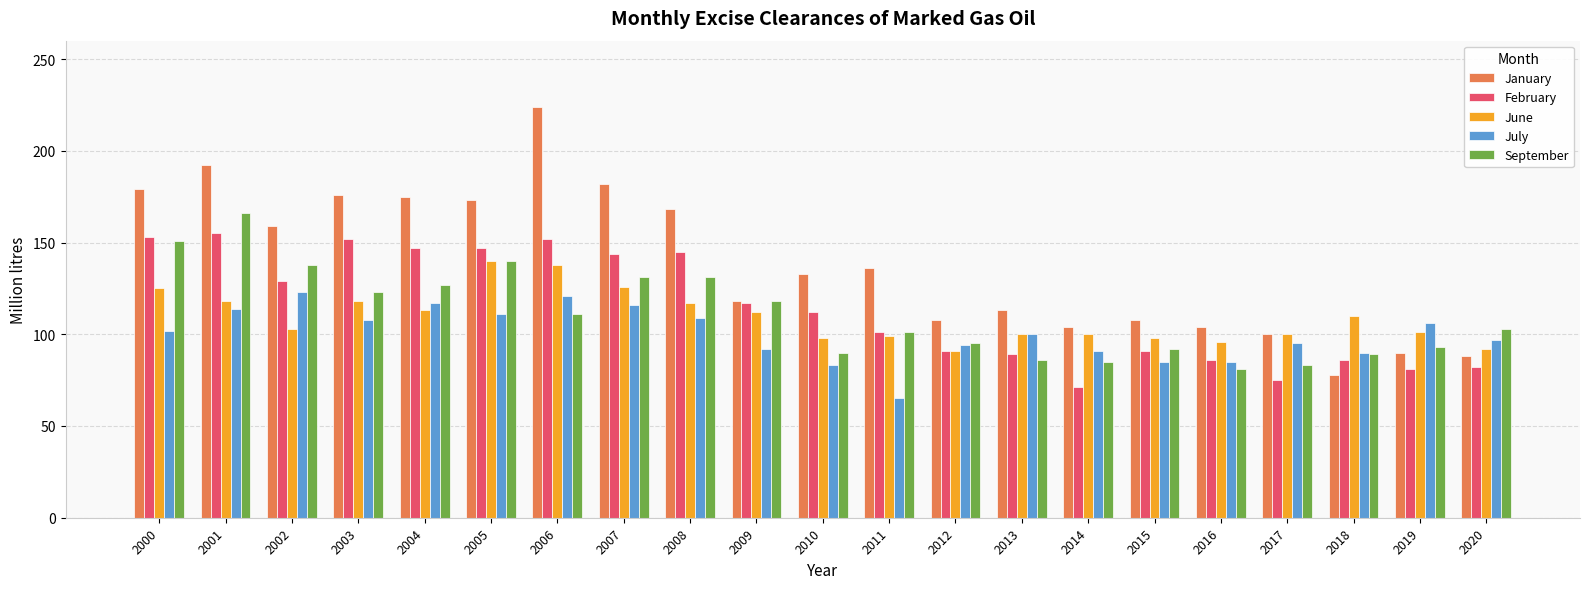

Which category has the highest value across all series?

2006